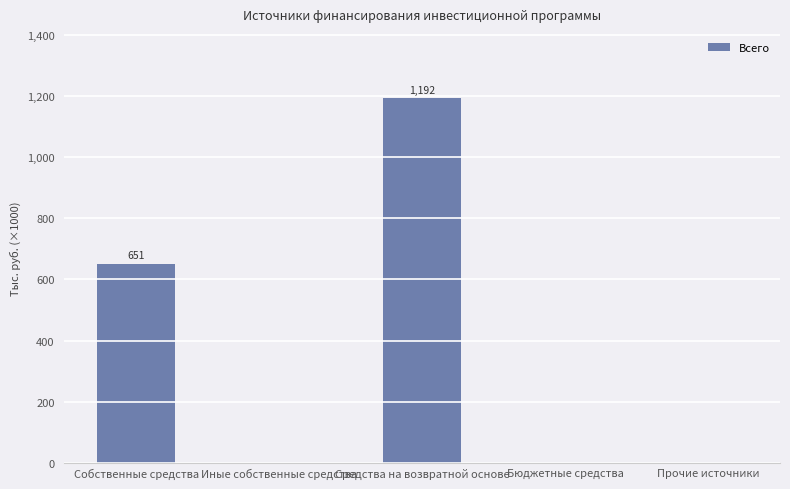

Reading right to left, what are all the values shown in this chart?

Прочие источники=0.0	Бюджетные средства=0.0	Средства на возвратной основе=1191540.6	Иные собственные средства=0.0	Собственные средства=650818.4